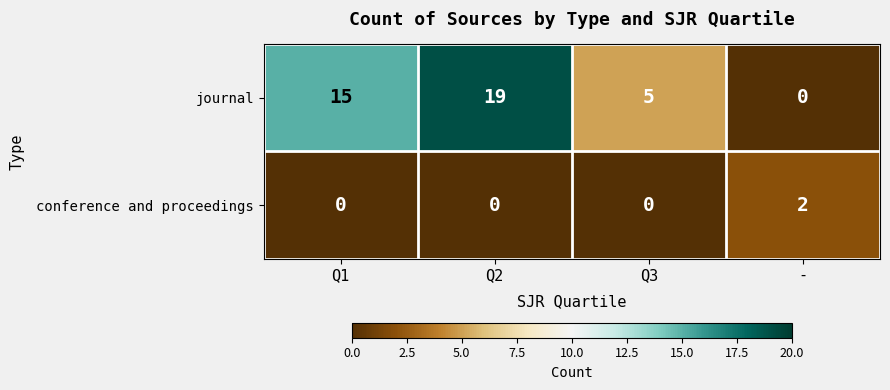

What is the difference between the maximum and minimum values in the journal series?

19